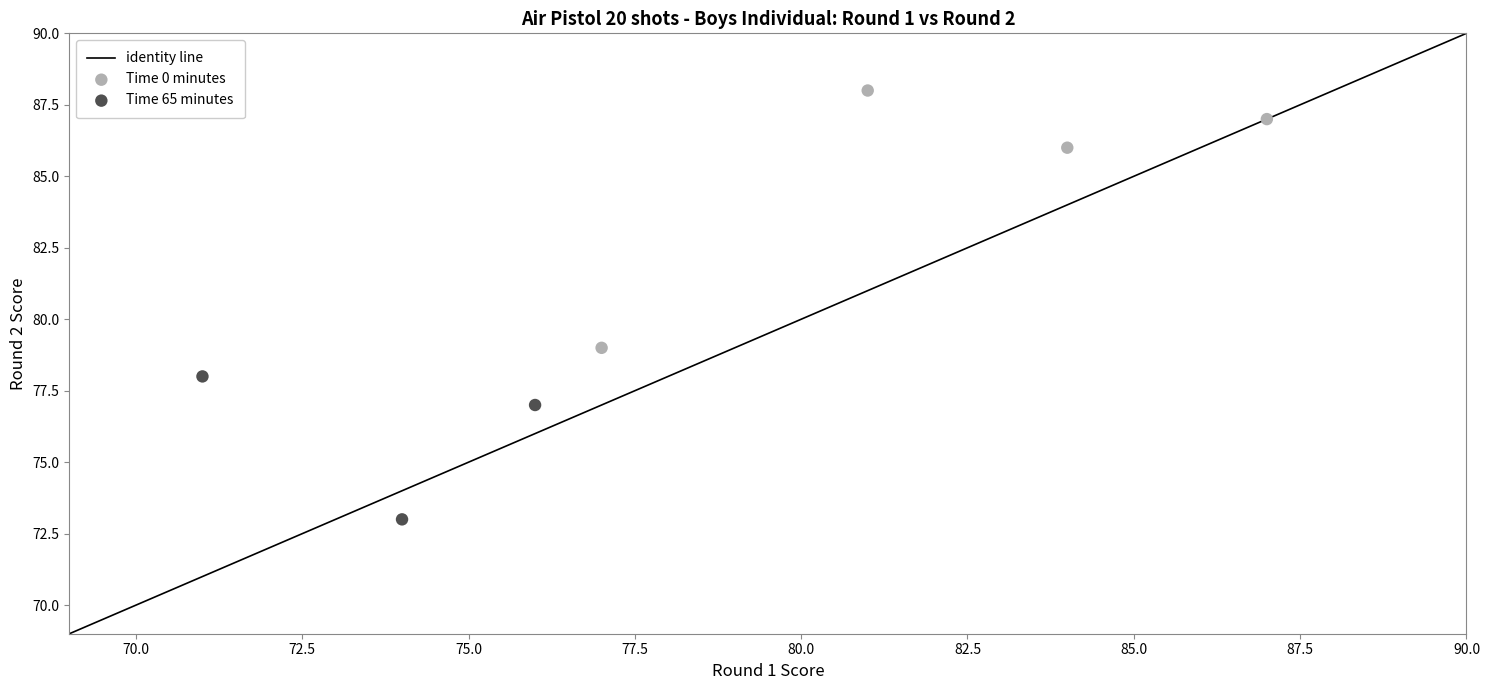

Which series reaches the minimum Y coordinate?

Time 65 minutes